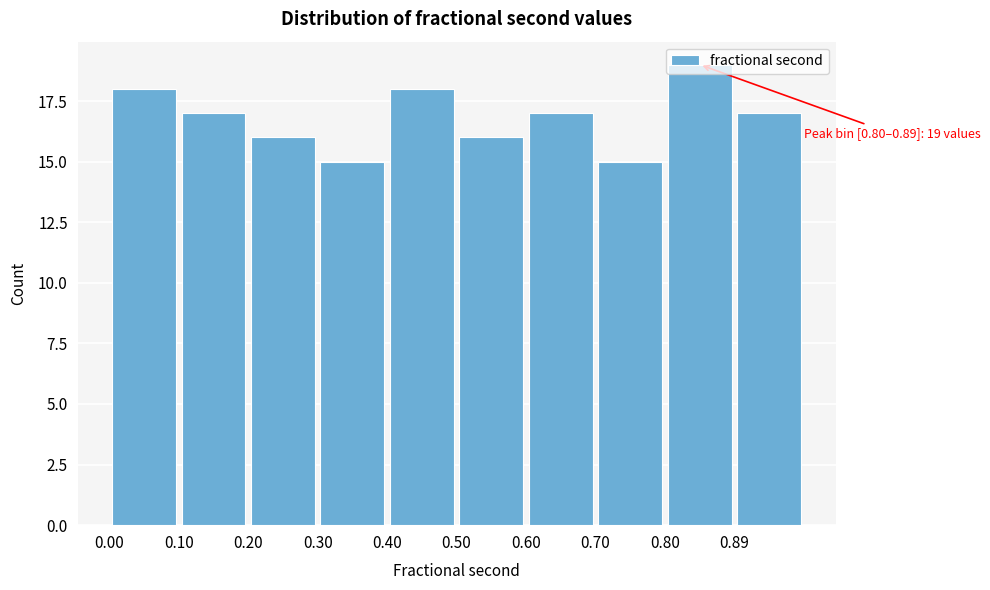

Over which range of the x-axis is the bar tallest?

0.80 to 0.89